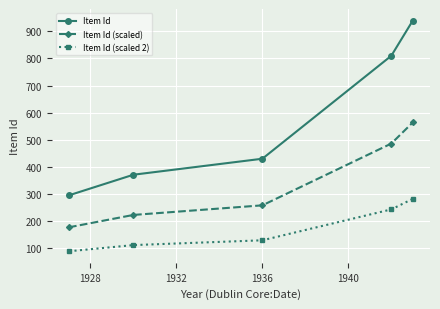

True or false: Item Id (scaled) has more than 0 points higher than both neighbors.

False